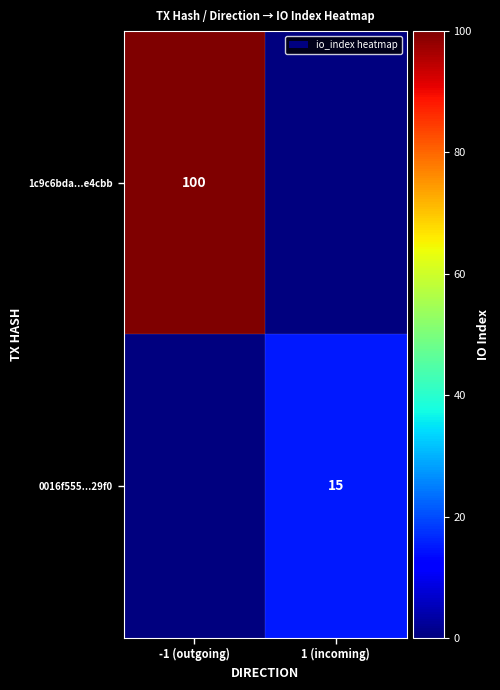

At which category is the sum across all series the highest?

-1 (outgoing)